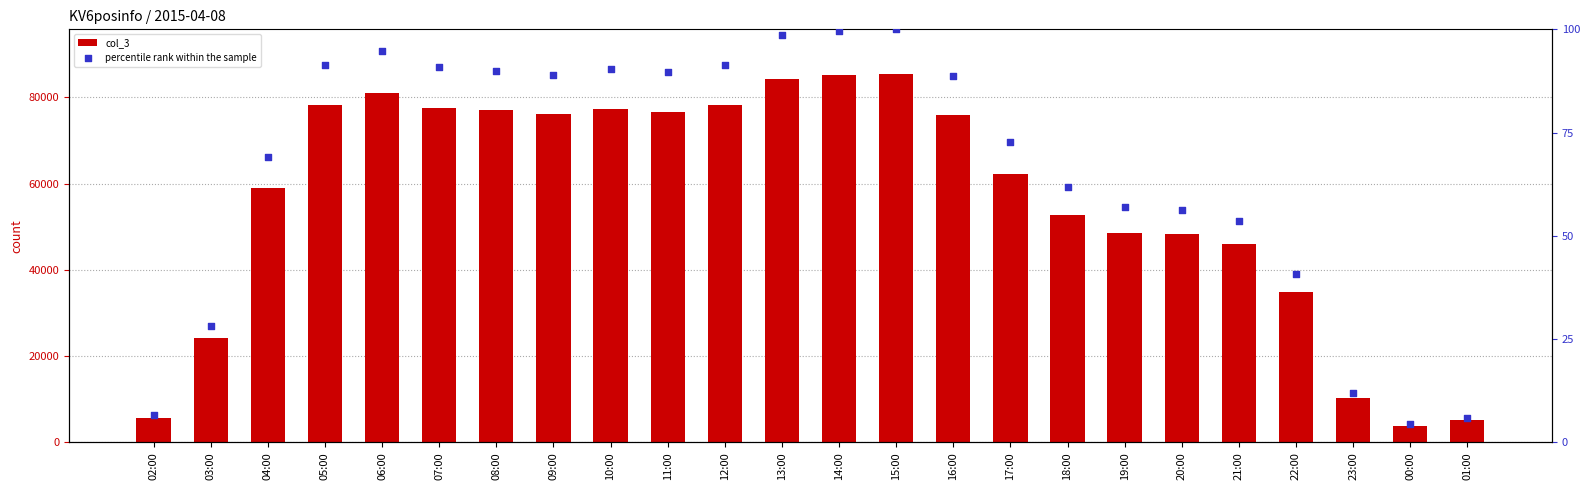

What are all the series names shown in the legend?

col_3, percentile rank within the sample